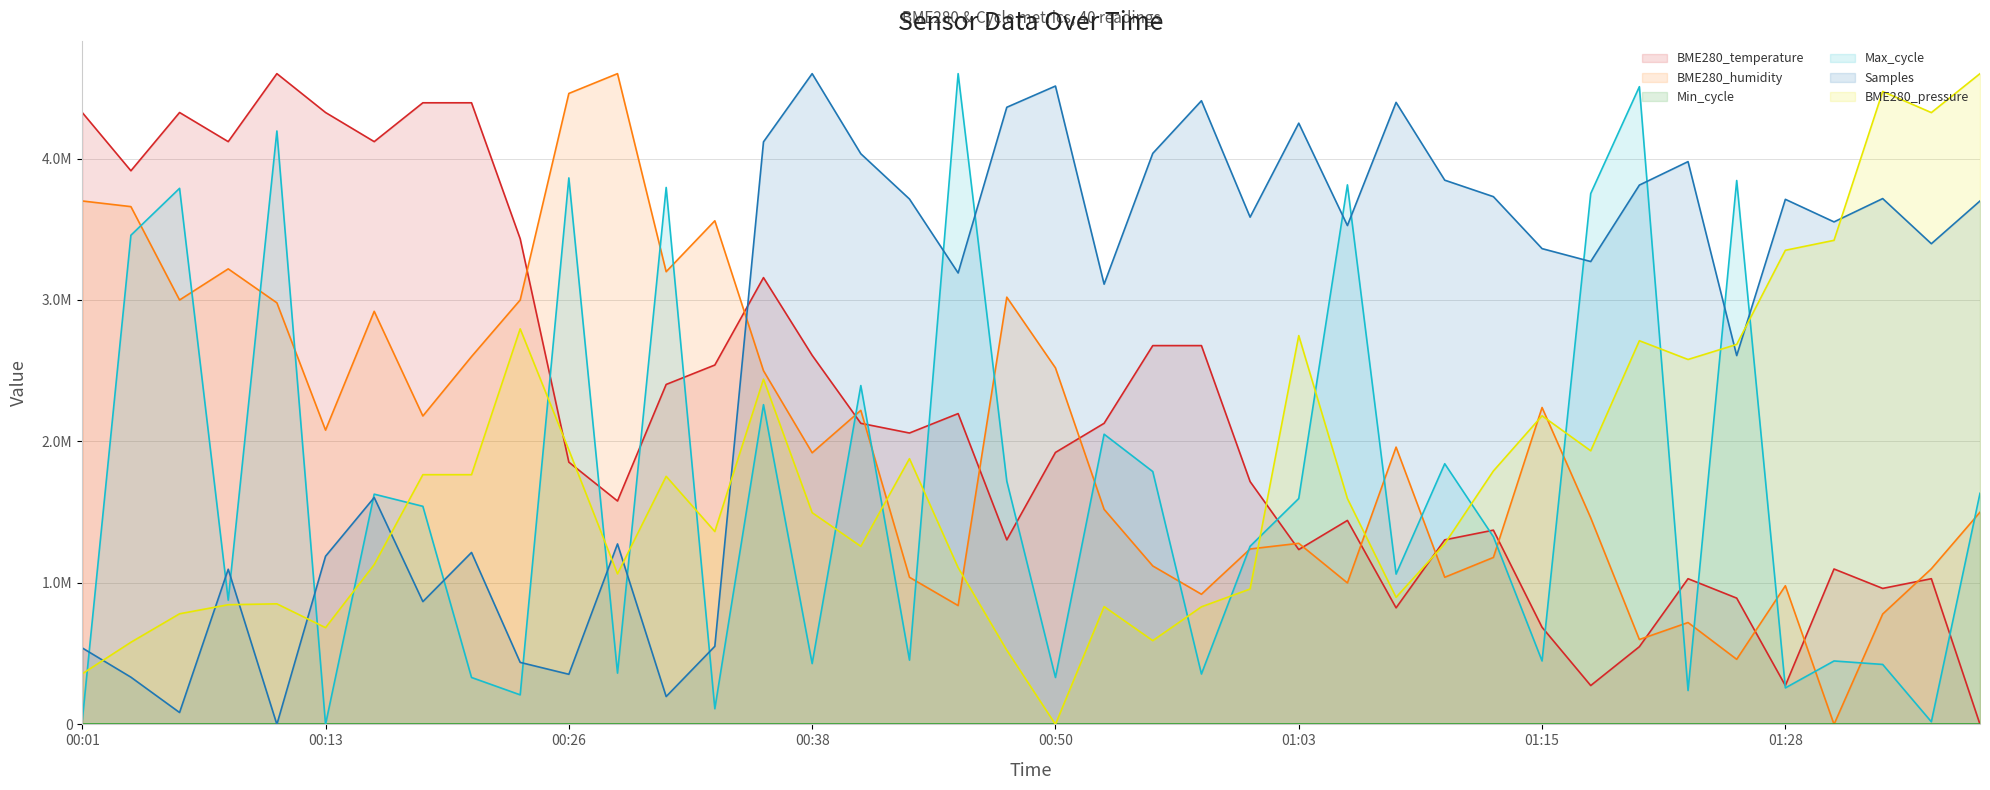

How many values in the BME280_humidity series exceed 1959999?

20